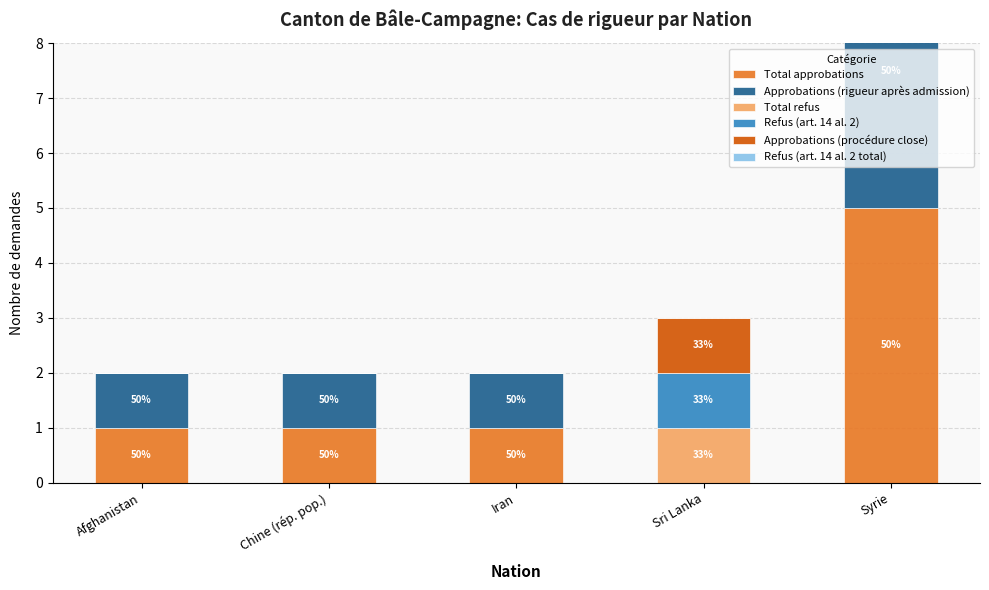

Rank the series at Syrie from lowest to highest value.

Total refus, Refus (art. 14 al. 2), Approbations (procédure close), Refus (art. 14 al. 2 total), Total approbations, Approbations (rigueur après admission)